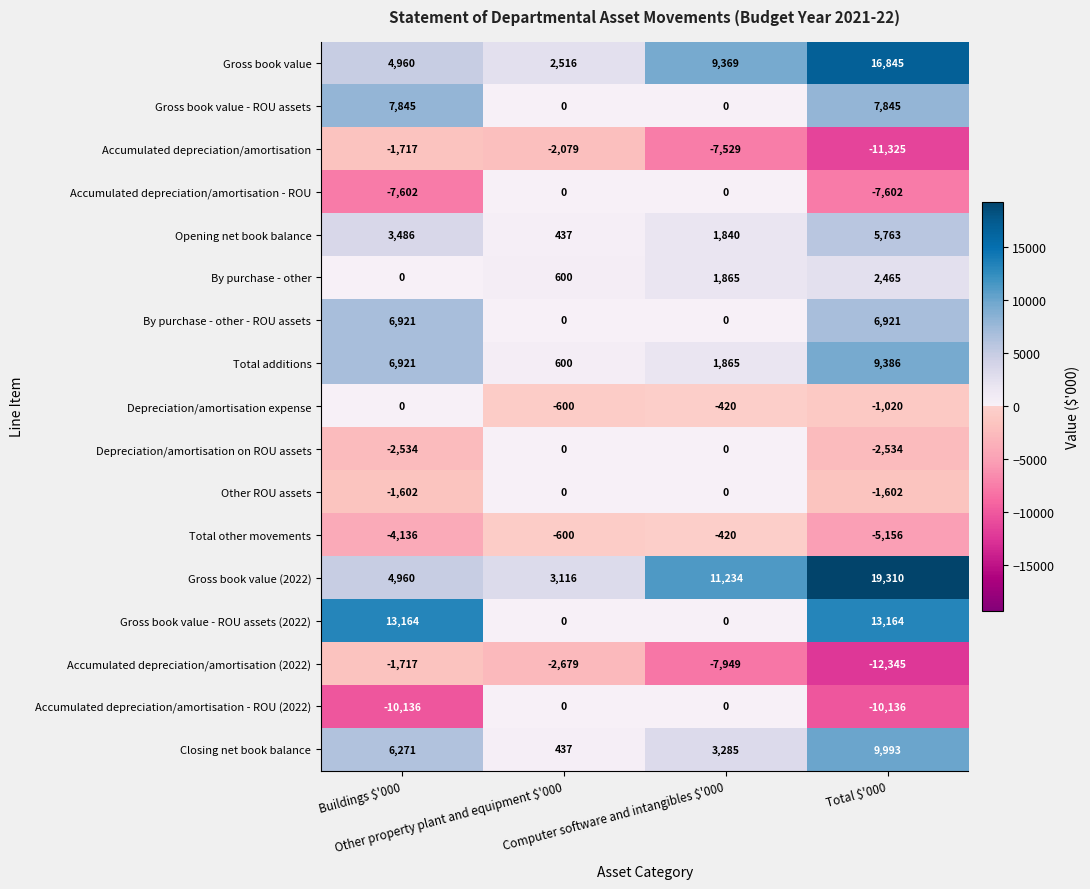

What is the sum of all By purchase - other - ROU assets values?

13842